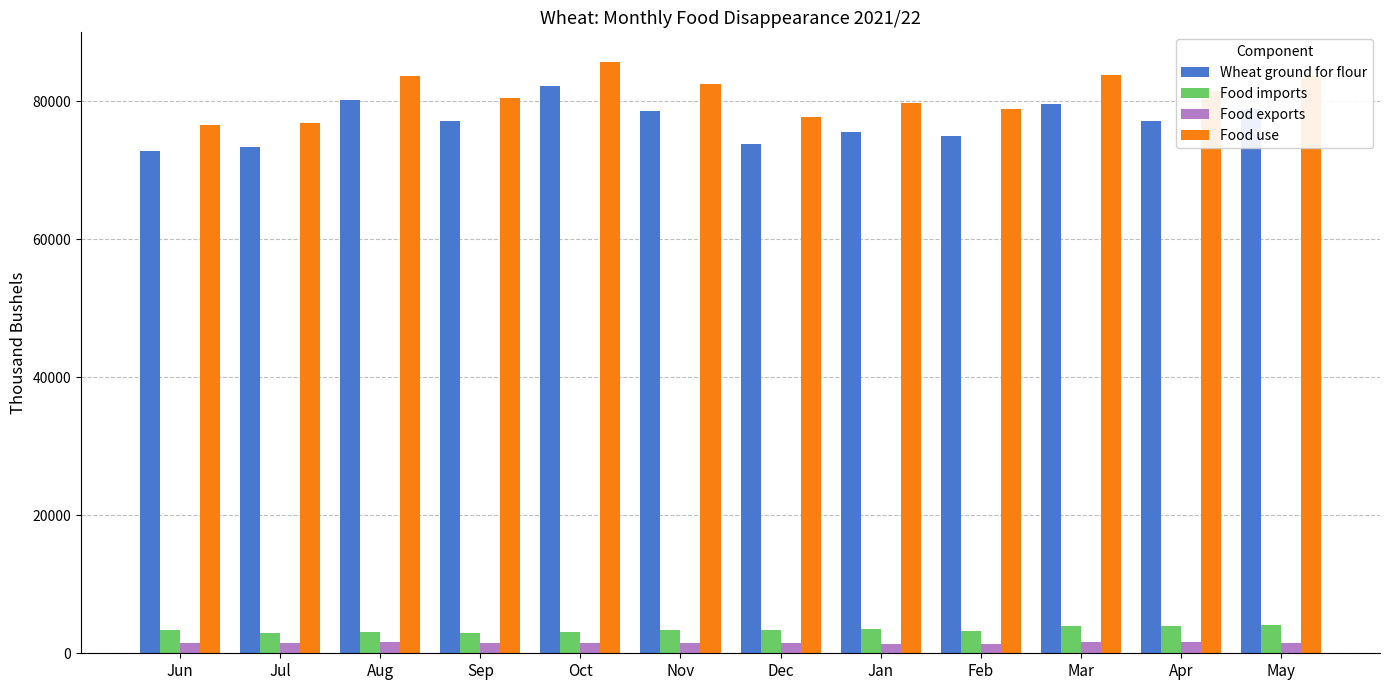

How many bars are there in total?

48